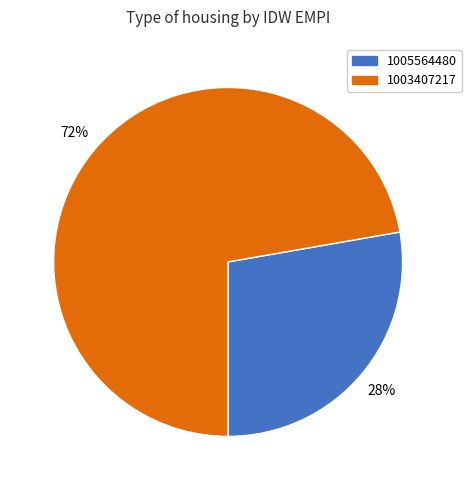

Approximately how many times larger is the value at 1003407217 compared to 1005564480?

2.6